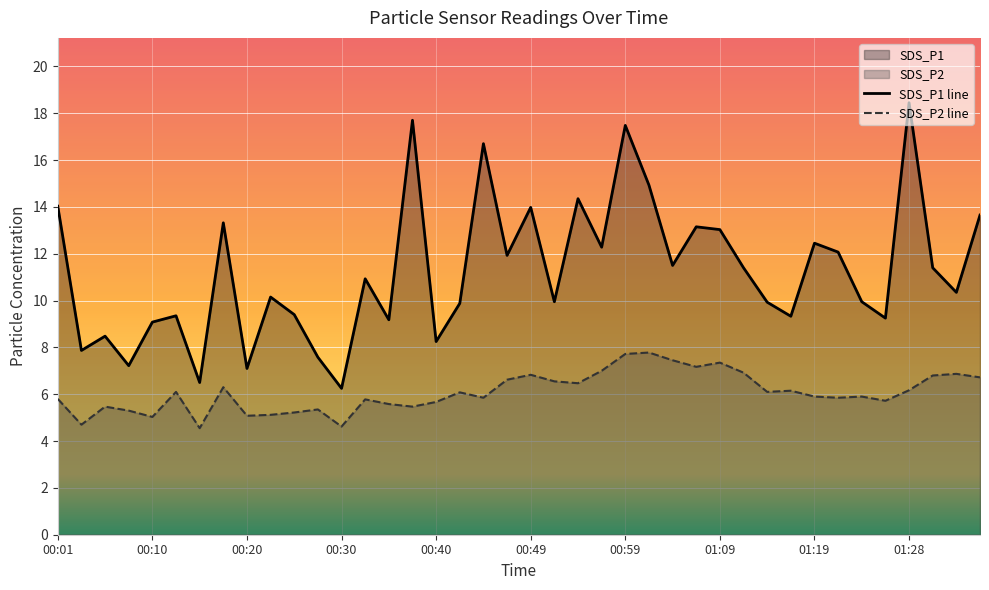

What is the total value across all series at 00:59?

25.2